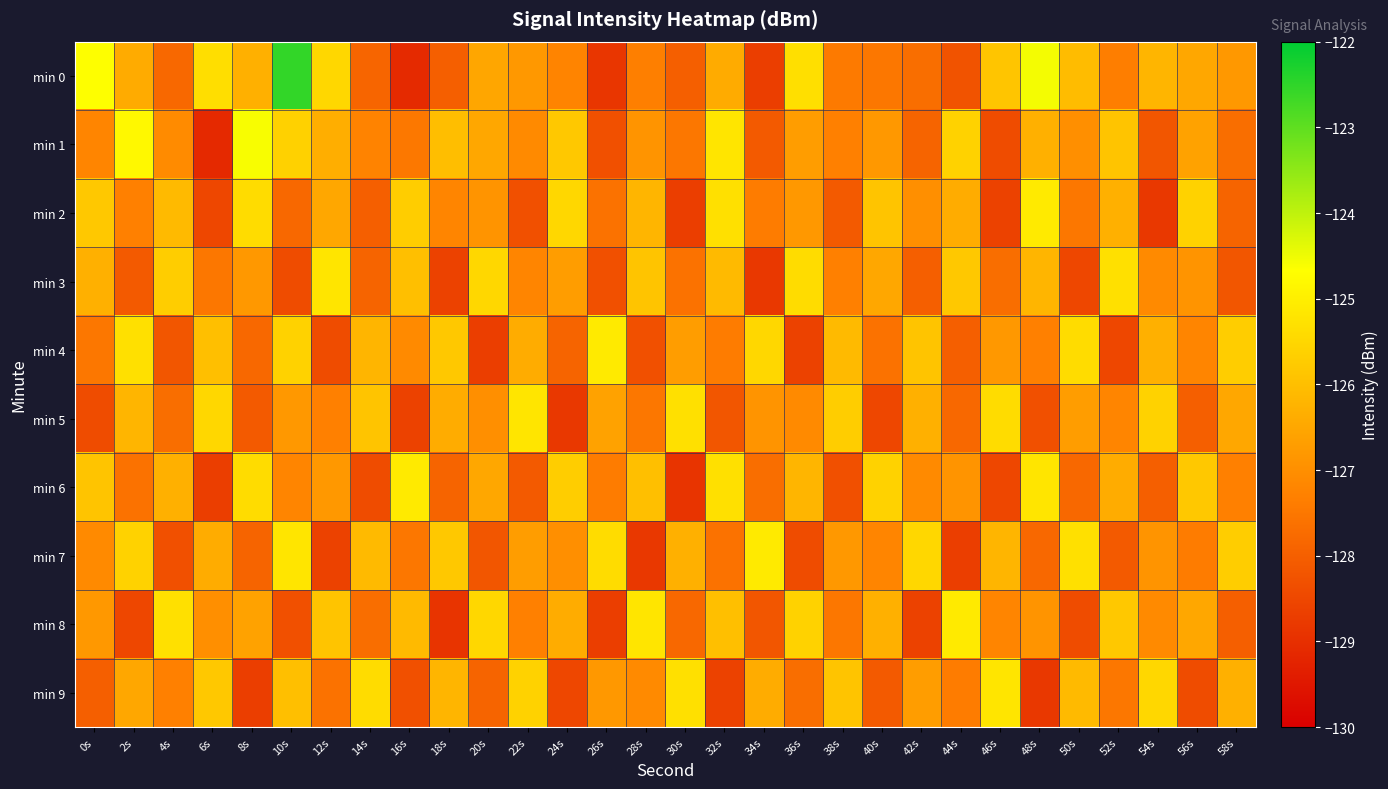

Reading left to right, transcribe all the data shown in this chart.

min 0: 0s=-124.7	2s=-126.4	4s=-127.8	6s=-125.4	8s=-126.3	10s=-122.5	12s=-125.5	14s=-127.9	16s=-129.1	18s=-128.0	20s=-126.5	22s=-126.8	24s=-127.2	26s=-128.9	28s=-127.3	30s=-128.0	32s=-126.4	34s=-128.7	36s=-125.3	38s=-127.4	40s=-127.5	42s=-127.7	44s=-128.3	46s=-125.9	48s=-124.6	50s=-126.1	52s=-127.4	54s=-126.2	56s=-126.5	58s=-126.8
min 1: 0s=-127.2	2s=-124.8	4s=-127.1	6s=-129.1	8s=-124.6	10s=-125.6	12s=-126.3	14s=-127.2	16s=-127.5	18s=-126.0	20s=-126.5	22s=-127.1	24s=-125.8	26s=-128.3	28s=-126.9	30s=-127.5	32s=-125.2	34s=-128.1	36s=-126.7	38s=-127.3	40s=-126.8	42s=-127.9	44s=-125.6	46s=-128.4	48s=-126.3	50s=-127.0	52s=-125.9	54s=-128.2	56s=-126.6	58s=-127.7
min 2: 0s=-125.8	2s=-127.3	4s=-126.1	6s=-128.5	8s=-125.4	10s=-127.8	12s=-126.5	14s=-128.0	16s=-125.7	18s=-127.2	20s=-126.9	22s=-128.3	24s=-125.5	26s=-127.6	28s=-126.2	30s=-128.7	32s=-125.3	34s=-127.4	36s=-126.8	38s=-128.1	40s=-125.9	42s=-127.0	44s=-126.4	46s=-128.6	48s=-125.1	50s=-127.5	52s=-126.3	54s=-128.8	56s=-125.6	58s=-127.9
min 3: 0s=-126.3	2s=-128.1	4s=-125.7	6s=-127.5	8s=-126.8	10s=-128.4	12s=-125.2	14s=-127.9	16s=-126.0	18s=-128.6	20s=-125.5	22s=-127.2	24s=-126.7	26s=-128.3	28s=-125.9	30s=-127.6	32s=-126.1	34s=-128.8	36s=-125.4	38s=-127.3	40s=-126.5	42s=-128.0	44s=-125.8	46s=-127.7	48s=-126.2	50s=-128.5	52s=-125.3	54s=-127.1	56s=-126.9	58s=-128.2
min 4: 0s=-127.5	2s=-125.3	4s=-128.2	6s=-126.0	8s=-127.8	10s=-125.6	12s=-128.4	14s=-126.2	16s=-127.1	18s=-125.8	20s=-128.7	22s=-126.4	24s=-127.9	26s=-125.1	28s=-128.3	30s=-126.7	32s=-127.4	34s=-125.5	36s=-128.6	38s=-126.1	40s=-127.6	42s=-125.9	44s=-128.0	46s=-126.8	48s=-127.3	50s=-125.4	52s=-128.5	54s=-126.3	56s=-127.2	58s=-125.7
min 5: 0s=-128.4	2s=-126.2	4s=-127.7	6s=-125.5	8s=-128.1	10s=-126.8	12s=-127.3	14s=-125.9	16s=-128.6	18s=-126.4	20s=-127.0	22s=-125.2	24s=-128.8	26s=-126.6	28s=-127.5	30s=-125.3	32s=-128.2	34s=-126.9	36s=-127.1	38s=-125.7	40s=-128.5	42s=-126.3	44s=-127.8	46s=-125.4	48s=-128.3	50s=-126.7	52s=-127.2	54s=-125.6	56s=-128.0	58s=-126.5
min 6: 0s=-125.9	2s=-127.6	4s=-126.3	6s=-128.7	8s=-125.4	10s=-127.2	12s=-126.8	14s=-128.4	16s=-125.1	18s=-127.9	20s=-126.5	22s=-128.1	24s=-125.7	26s=-127.4	28s=-126.0	30s=-128.9	32s=-125.3	34s=-127.7	36s=-126.2	38s=-128.3	40s=-125.6	42s=-127.1	44s=-126.9	46s=-128.5	48s=-125.2	50s=-127.8	52s=-126.4	54s=-128.0	56s=-125.8	58s=-127.3
min 7: 0s=-127.1	2s=-125.6	4s=-128.3	6s=-126.4	8s=-127.9	10s=-125.2	12s=-128.6	14s=-126.1	16s=-127.5	18s=-125.8	20s=-128.2	22s=-126.7	24s=-127.0	26s=-125.4	28s=-128.8	30s=-126.3	32s=-127.6	34s=-125.1	36s=-128.4	38s=-126.8	40s=-127.2	42s=-125.5	44s=-128.7	46s=-126.2	48s=-127.8	50s=-125.3	52s=-128.1	54s=-126.9	56s=-127.4	58s=-125.7
min 8: 0s=-126.8	2s=-128.5	4s=-125.3	6s=-127.0	8s=-126.6	10s=-128.3	12s=-125.9	14s=-127.7	16s=-126.1	18s=-128.9	20s=-125.5	22s=-127.3	24s=-126.4	26s=-128.7	28s=-125.2	30s=-127.8	32s=-126.0	34s=-128.2	36s=-125.6	38s=-127.5	40s=-126.3	42s=-128.6	44s=-125.1	46s=-127.2	48s=-126.9	50s=-128.4	52s=-125.8	54s=-127.1	56s=-126.5	58s=-128.0
min 9: 0s=-128.0	2s=-126.5	4s=-127.3	6s=-125.8	8s=-128.7	10s=-126.0	12s=-127.6	14s=-125.4	16s=-128.3	18s=-126.2	20s=-127.9	22s=-125.6	24s=-128.5	26s=-126.8	28s=-127.1	30s=-125.3	32s=-128.6	34s=-126.4	36s=-127.7	38s=-125.9	40s=-128.1	42s=-126.7	44s=-127.4	46s=-125.2	48s=-128.8	50s=-126.1	52s=-127.5	54s=-125.5	56s=-128.4	58s=-126.3